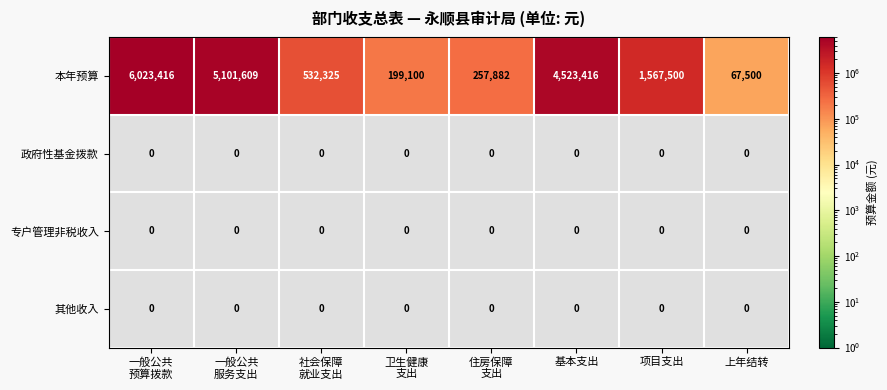

What is the maximum value for 本年预算?

6023416